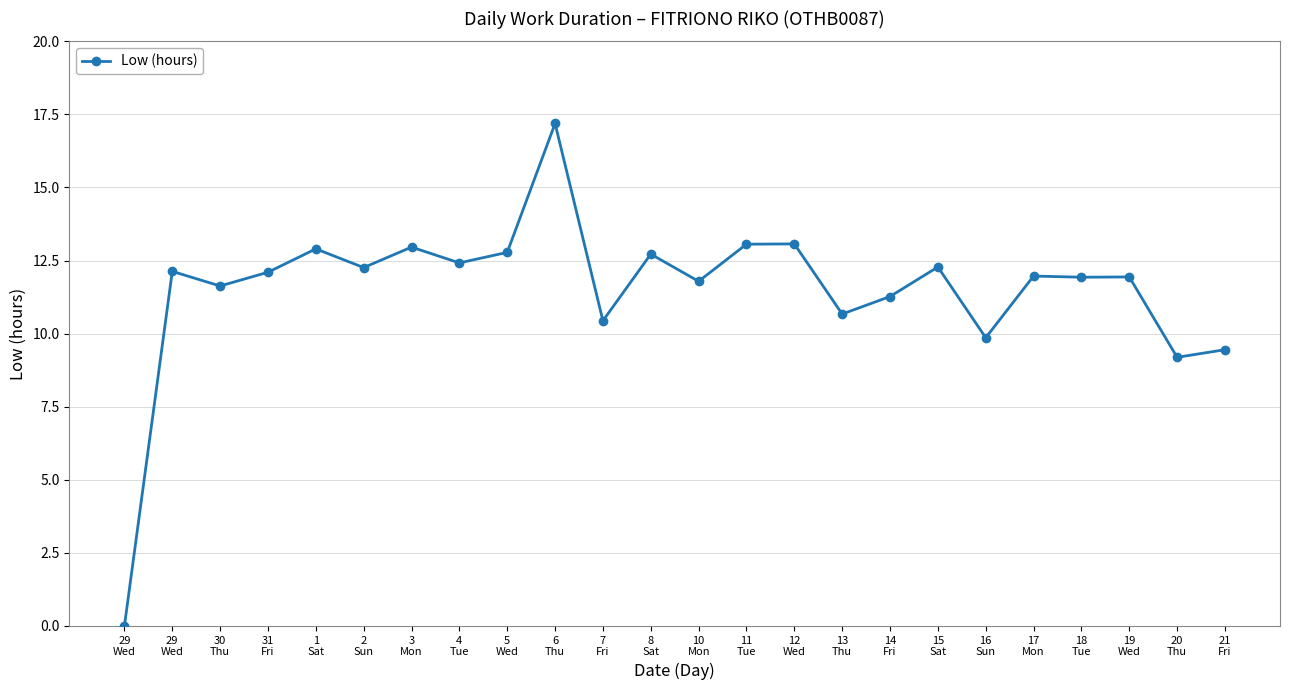

How many lines are shown in the chart?

1